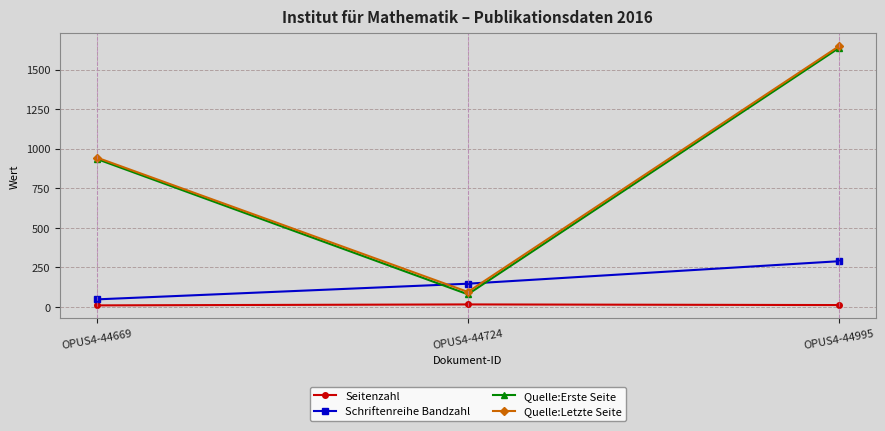

Which series has the widest spread of values?

Quelle:Erste Seite